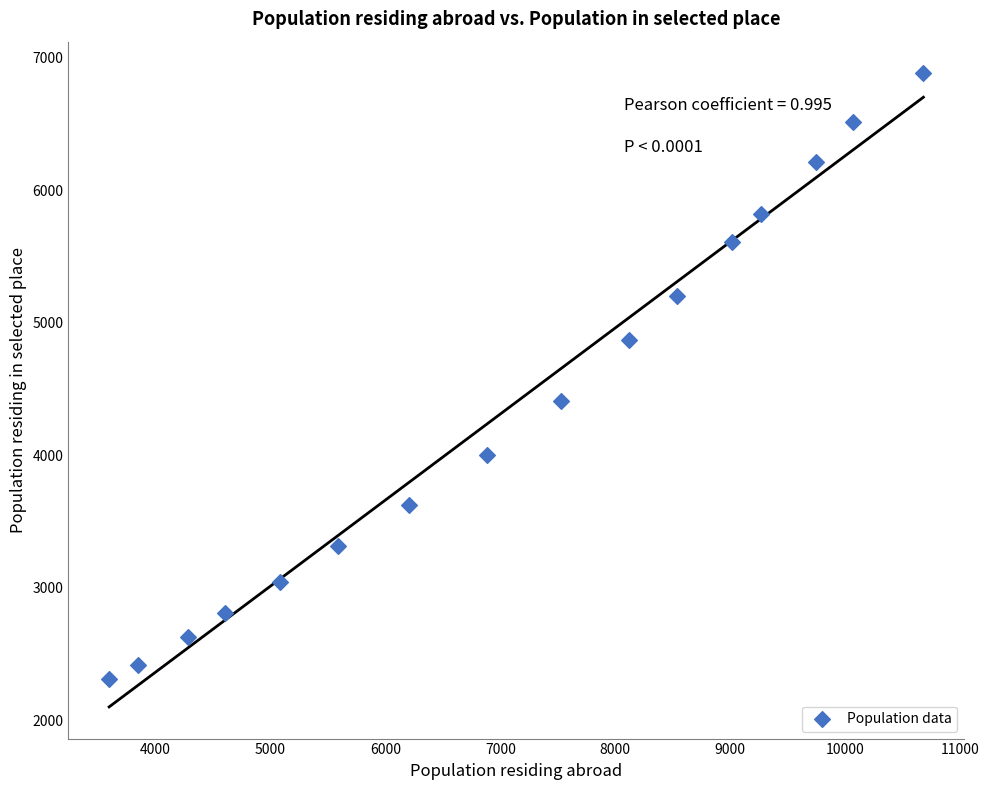

What is the range of Y values (max minus min)?

4570